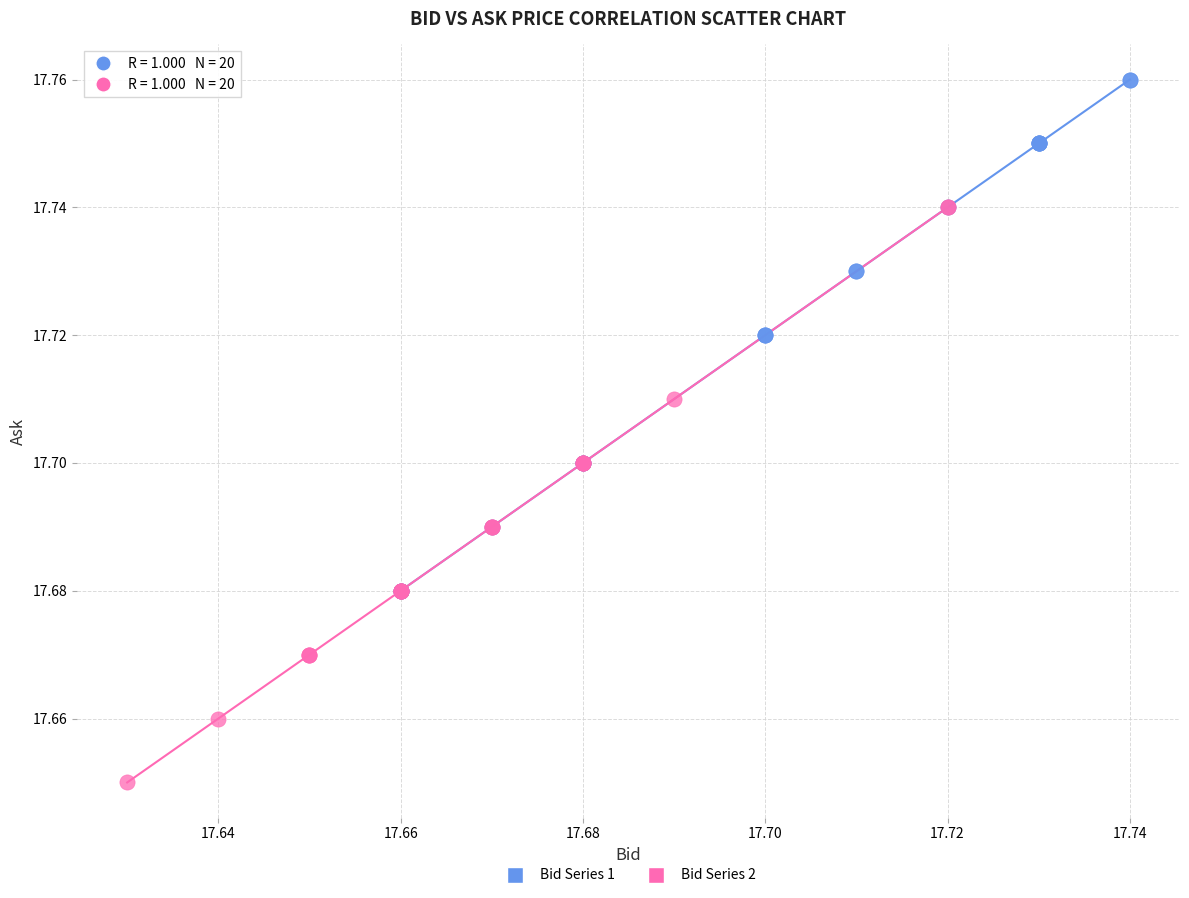

Which series has the widest spread of Y values?

Bid Series 2